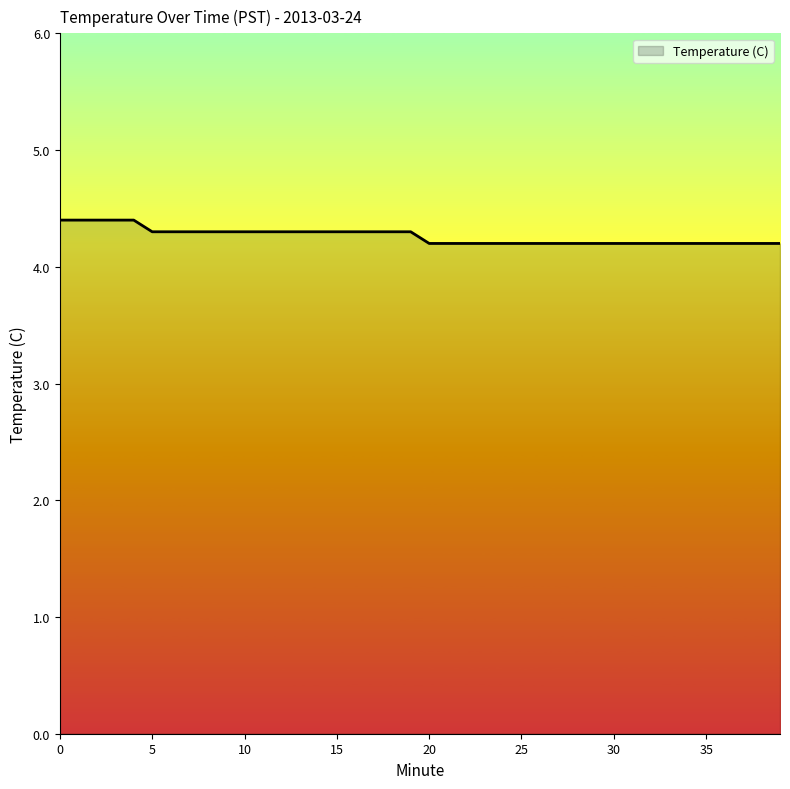

What is the greatest value displayed?

4.4